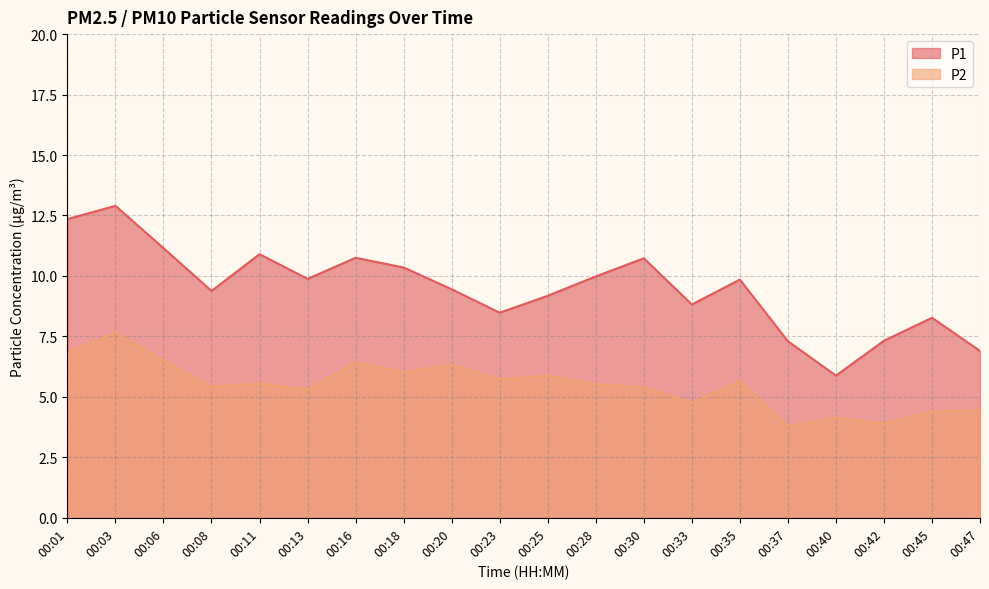

What is the sum of all P2 values?

109.7